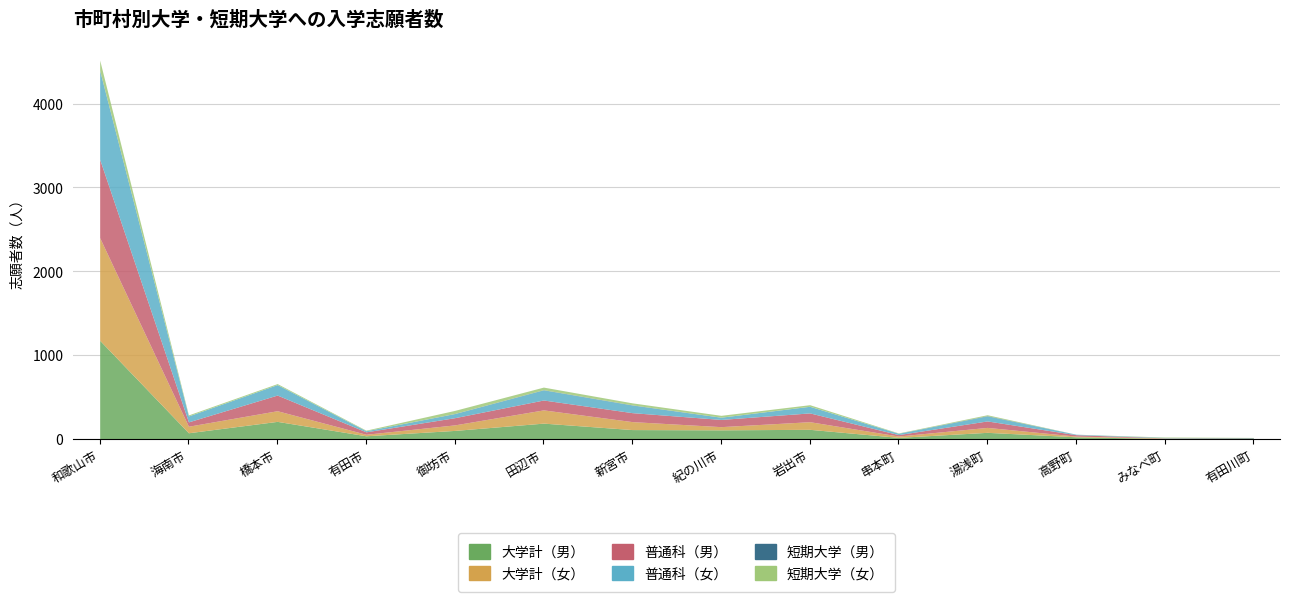

What is the label of the 10th point from the right?

御坊市